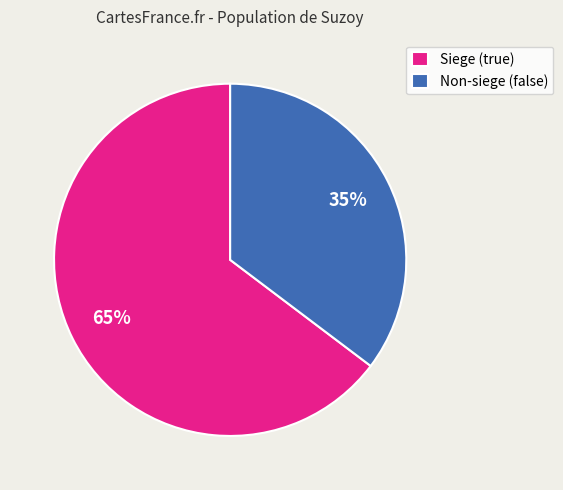

To the nearest percent, what is the average slice percentage?

50%